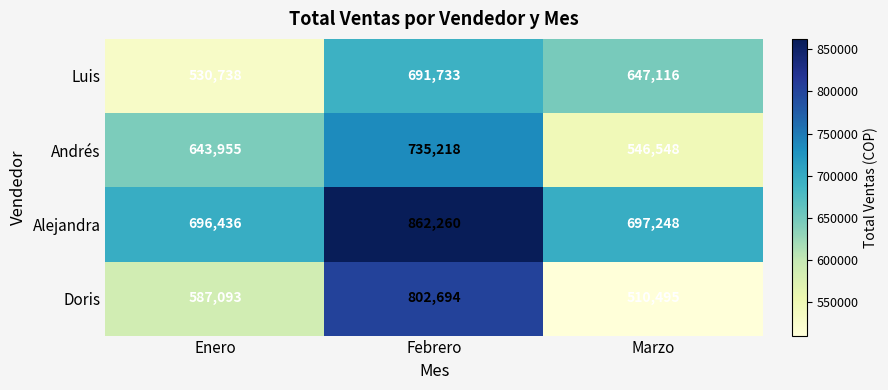

Is it true that Alejandra equals 696436 at Enero?

True